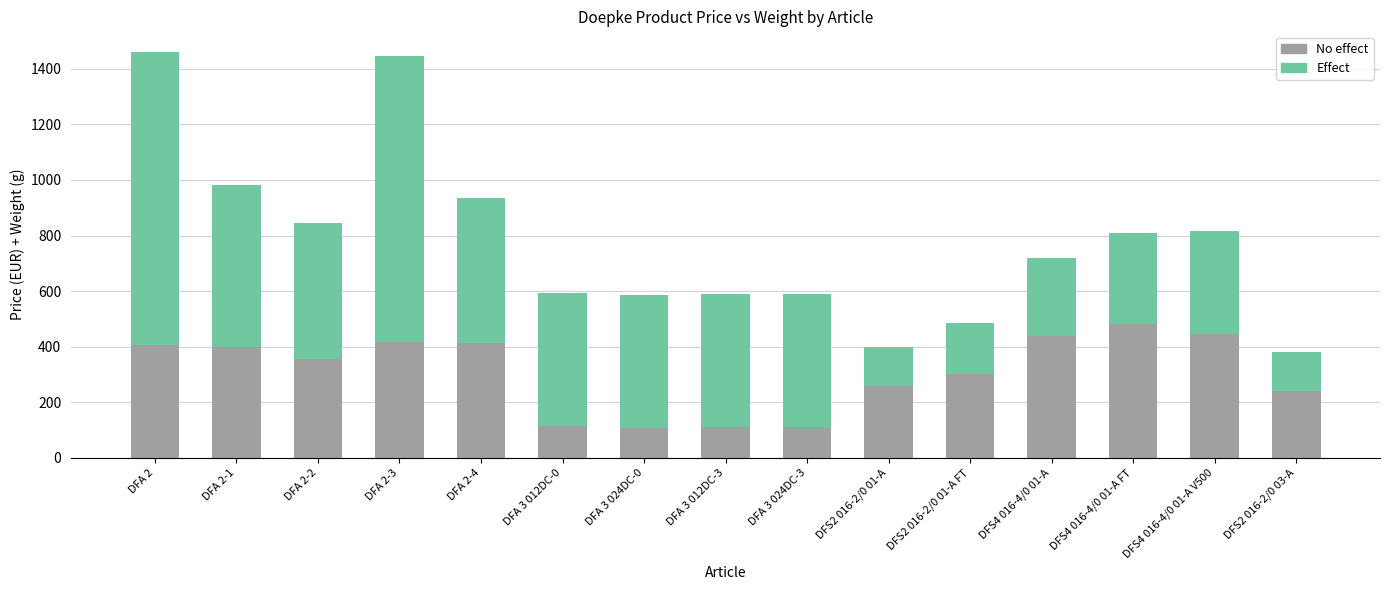

The No effect series shows 213.7 at DFA 2-2. True or false?

False